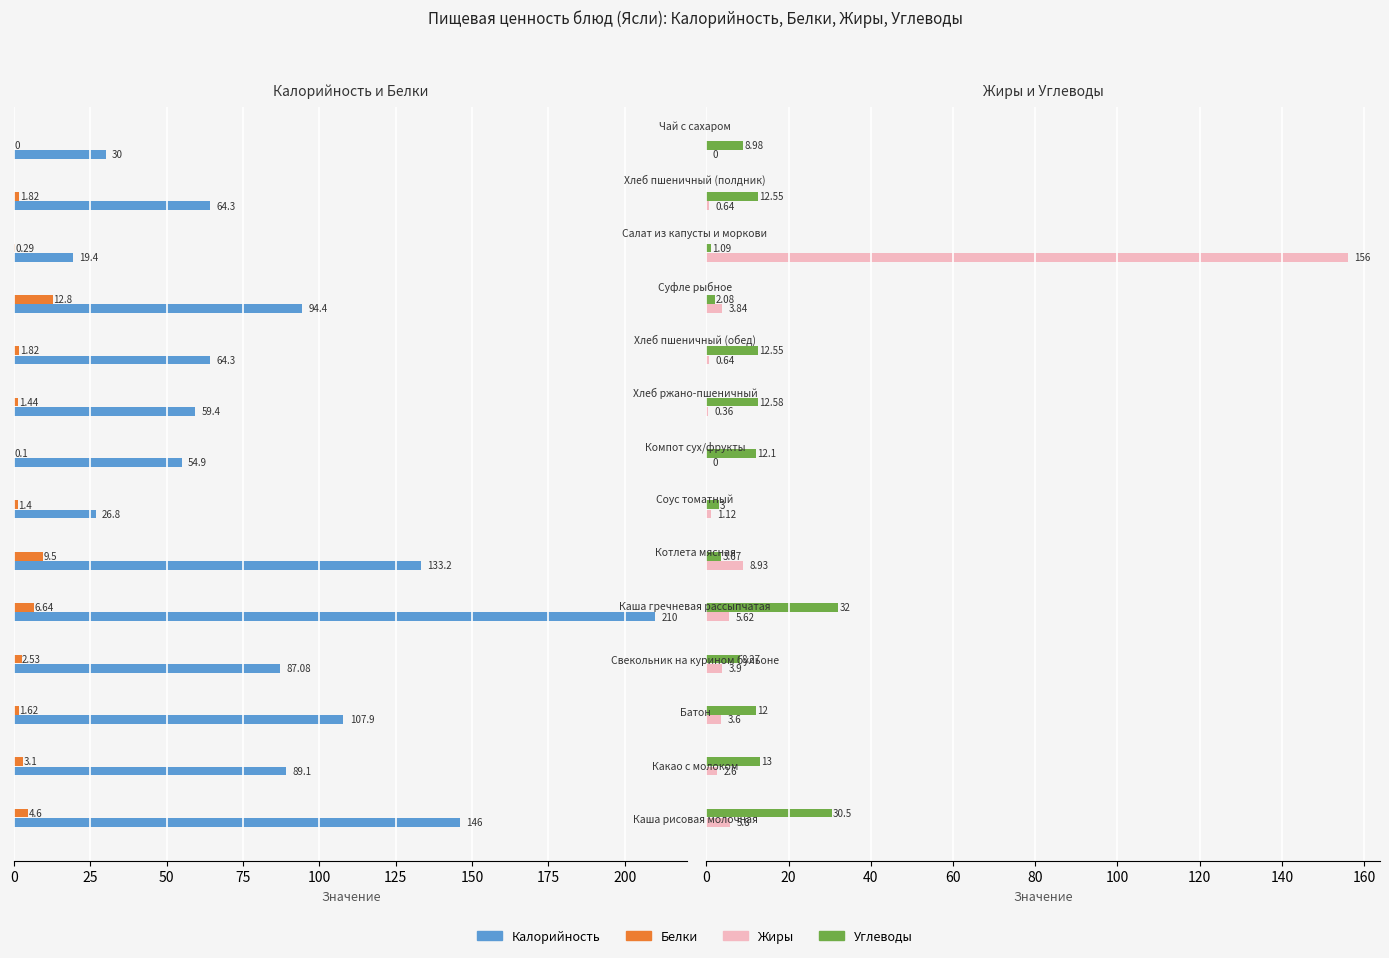

Are the bars grouped side by side (vs. stacked)?

Yes